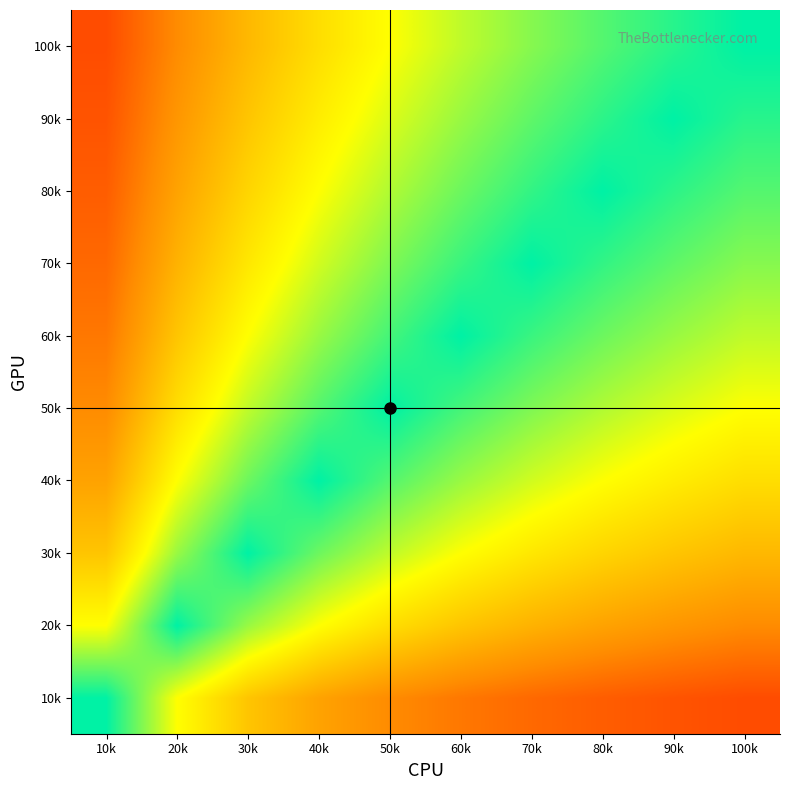

What is the total value across all series at 90k?

3.0